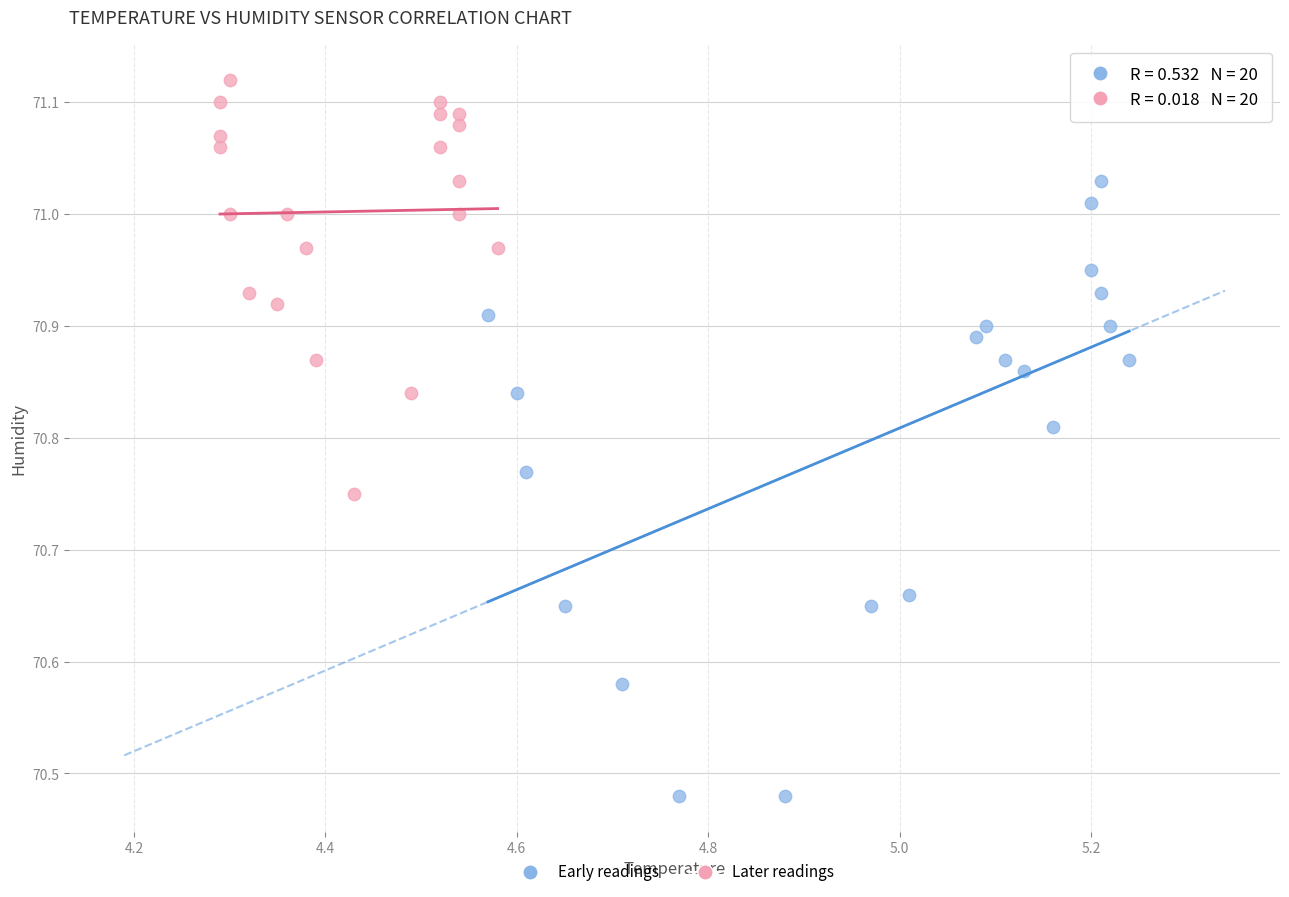

Which series contains the lowest Y value?

Early readings